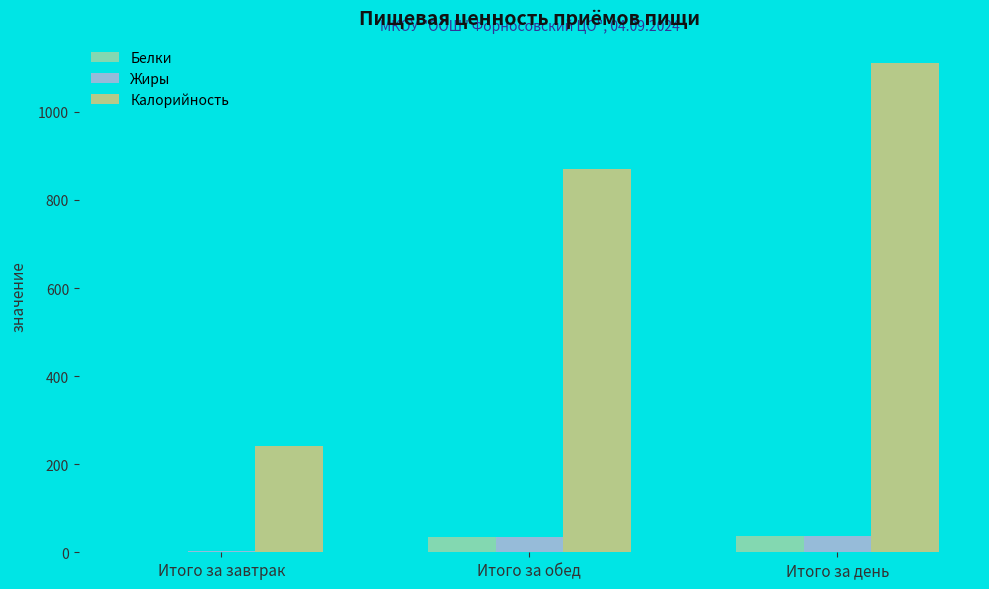

At which category is the sum across all series the highest?

Итого за день